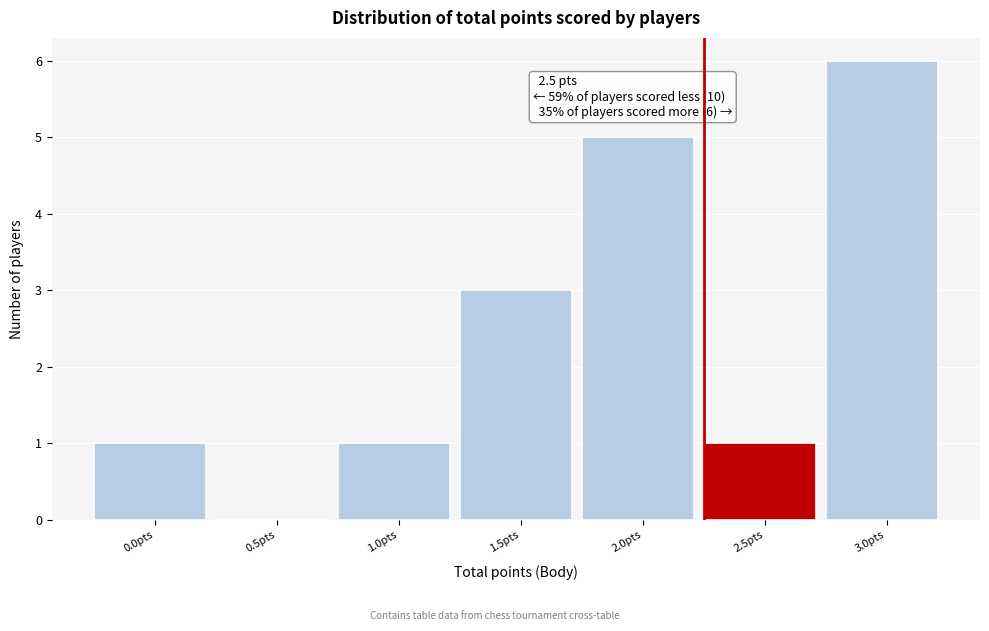

Reading right to left, list all the values displayed in this chart.

3.0pts=6	2.5pts=1	2.0pts=5	1.5pts=3	1.0pts=1	0.5pts=0	0.0pts=1